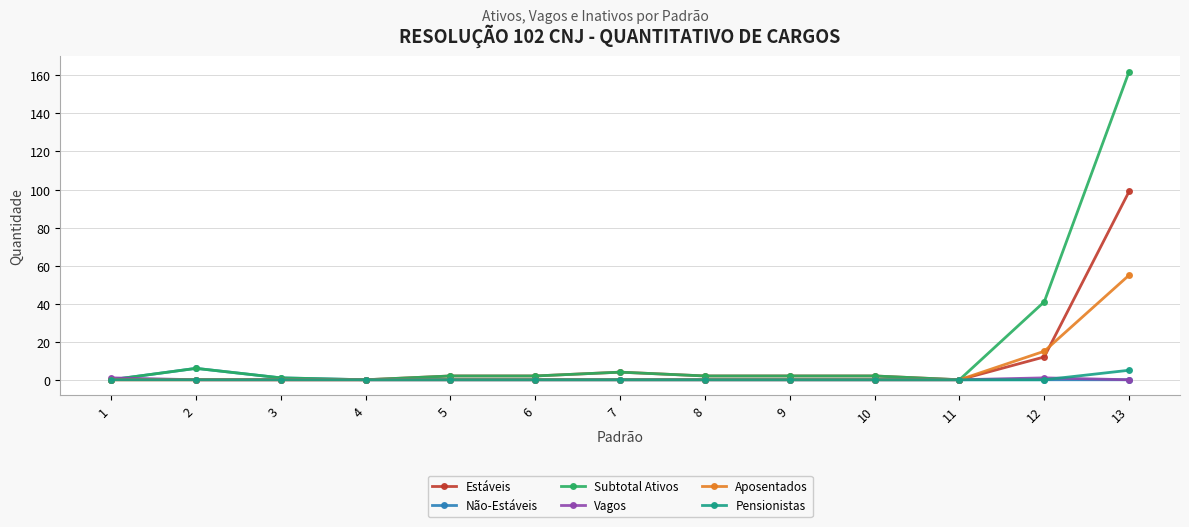

Which category has the highest value in the Estáveis series?

13